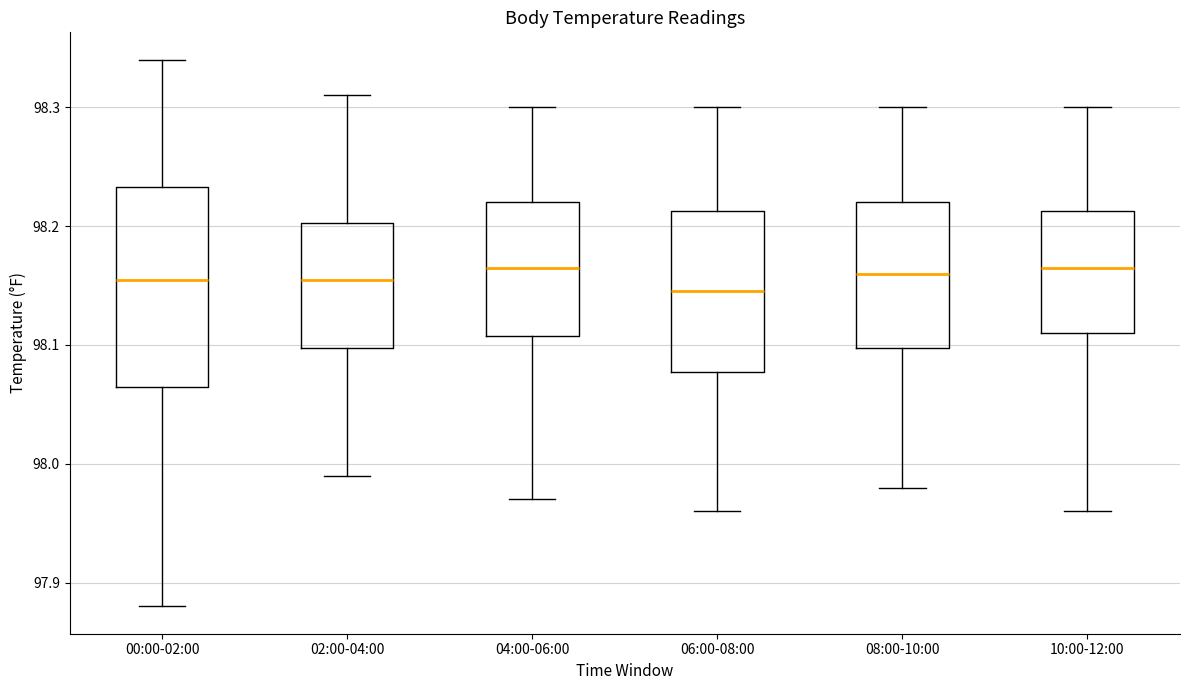

Reading left to right, transcribe this box plot: for each box, give where its median line is, the range the box spans, and where its two whiskers end, as read against the y-axis. The values are not printed on the chart, so give them approximately, as read against the axis.

00:00-02:00: median 98.16, box 98.07 to 98.23, whiskers 97.88 to 98.34
02:00-04:00: median 98.16, box 98.10 to 98.20, whiskers 97.99 to 98.31
04:00-06:00: median 98.17, box 98.11 to 98.22, whiskers 97.97 to 98.30
06:00-08:00: median 98.15, box 98.08 to 98.21, whiskers 97.96 to 98.30
08:00-10:00: median 98.16, box 98.10 to 98.22, whiskers 97.98 to 98.30
10:00-12:00: median 98.17, box 98.11 to 98.21, whiskers 97.96 to 98.30